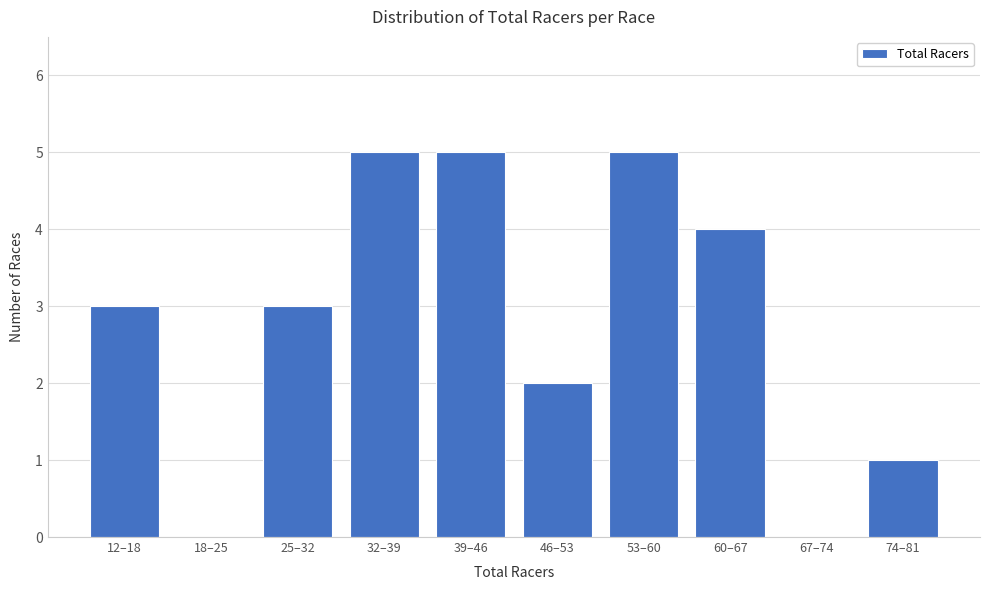

Reading left to right, extract all data points from this chart.

12–18=3	18–25=0	25–32=3	32–39=5	39–46=5	46–53=2	53–60=5	60–67=4	67–74=0	74–81=1